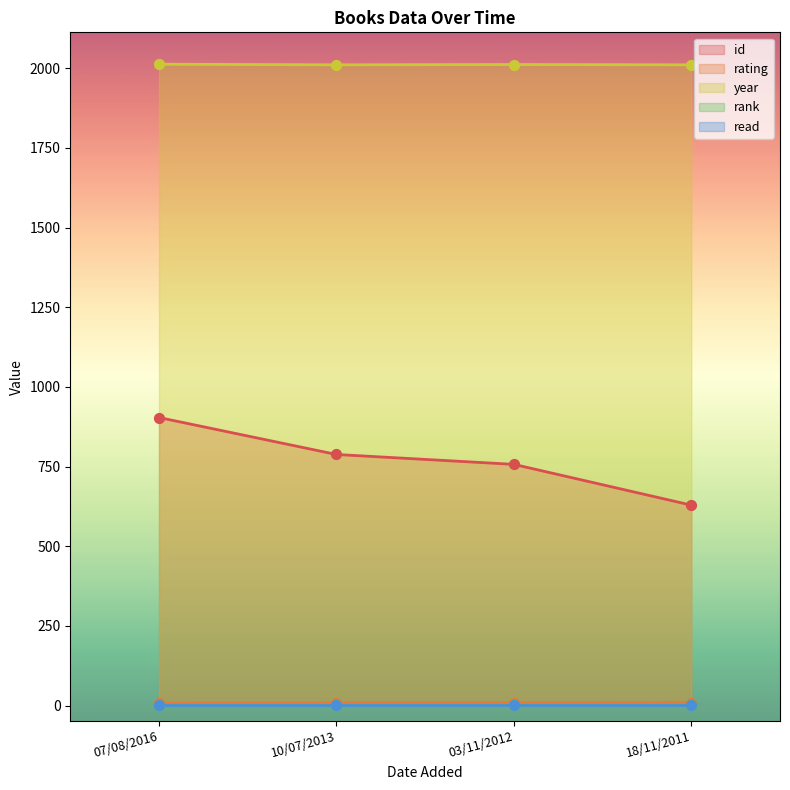

Which series has the largest Y range (max minus min)?

id